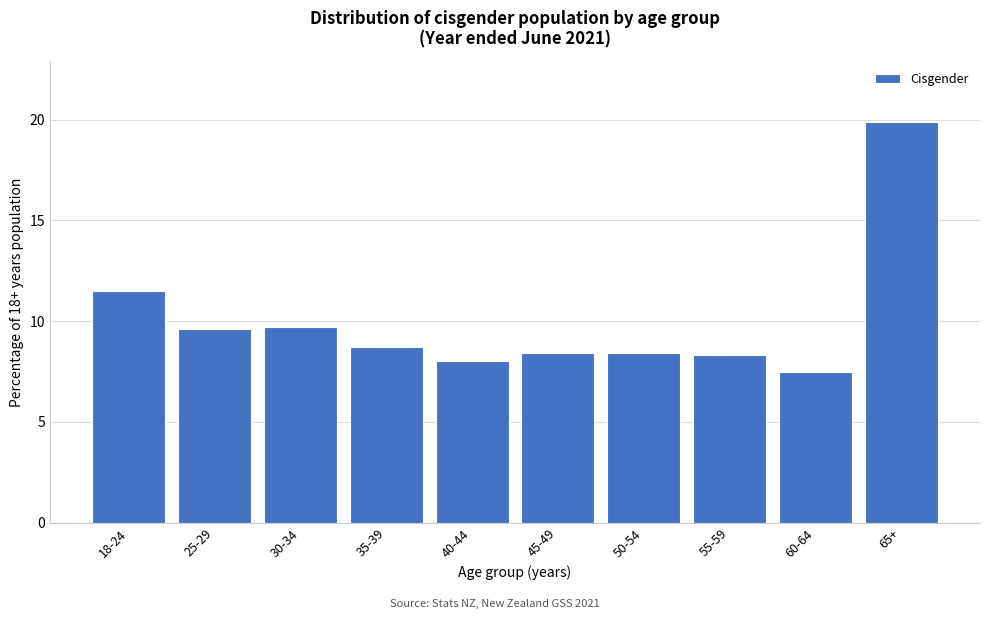

Reading left to right, extract all data points from this chart.

18-24=11.5	25-29=9.6	30-34=9.7	35-39=8.7	40-44=8.0	45-49=8.4	50-54=8.4	55-59=8.3	60-64=7.5	65+=19.9